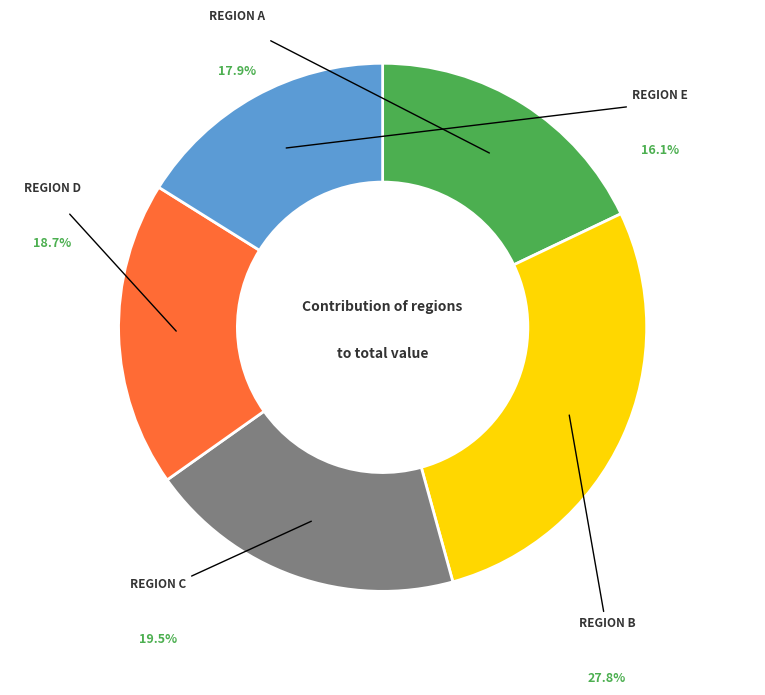

Does any single category account for the majority?

No